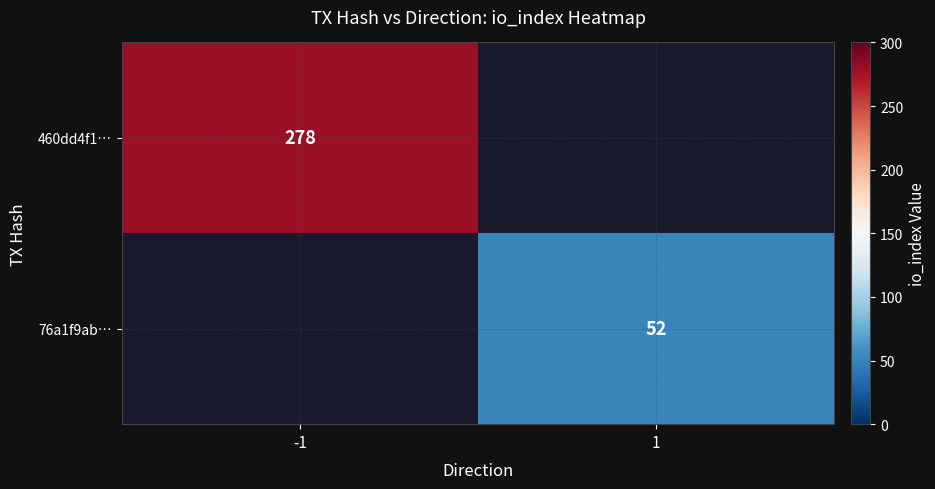

The value of 76a1f9ab… at 1 is 52. True or false?

True